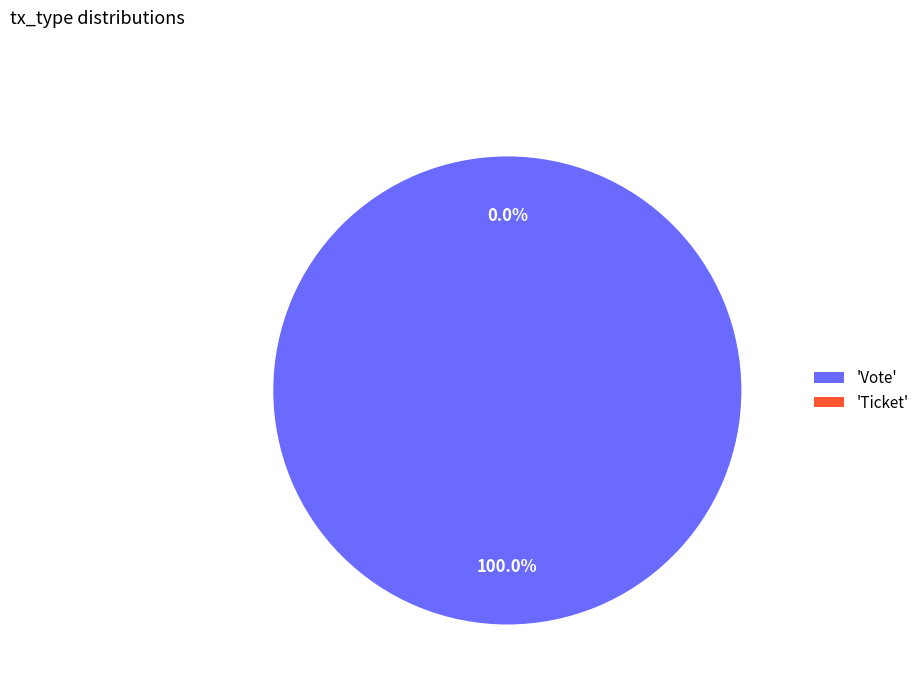

Rank the categories by value from lowest to highest.

Ticket, Vote